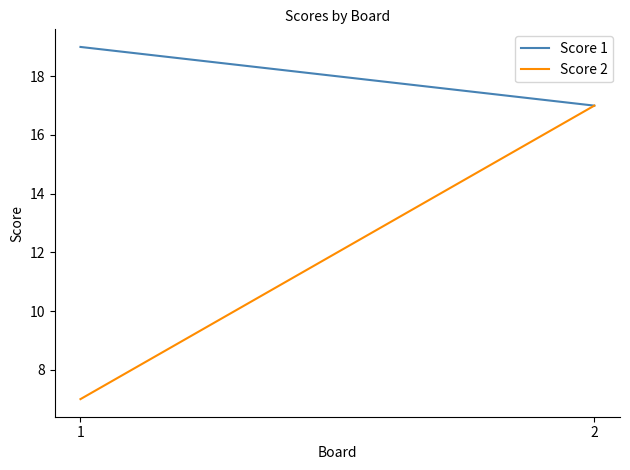

Reading left to right, what are all the values shown in this chart?

Score 1: 19	17
Score 2: 7	17